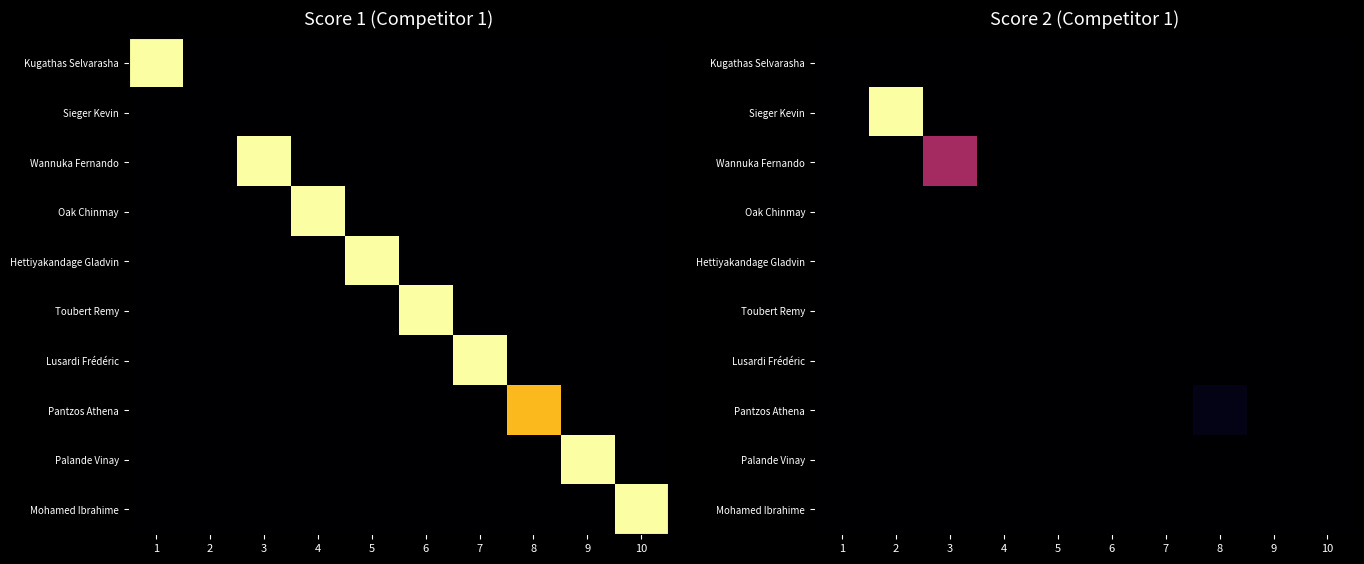

At how many categories does at least one series exceed 13?

1